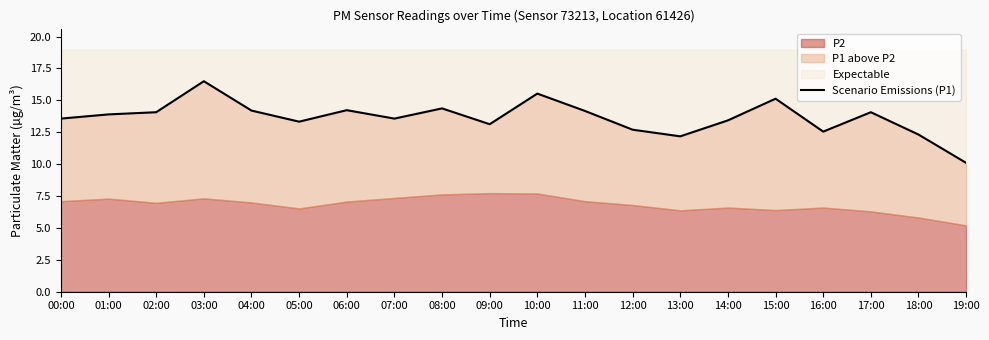

List the labels in order of value, smallest first.

19:00, 13:00, 18:00, 16:00, 12:00, 09:00, 05:00, 14:00, 00:00, 07:00, 01:00, 02:00, 17:00, 11:00, 04:00, 06:00, 08:00, 15:00, 10:00, 03:00